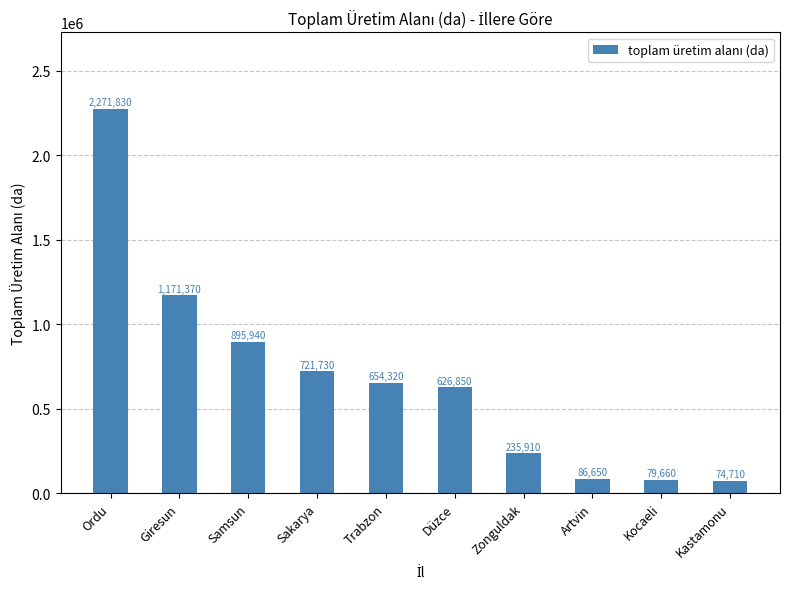

What is the smallest value displayed?

74710